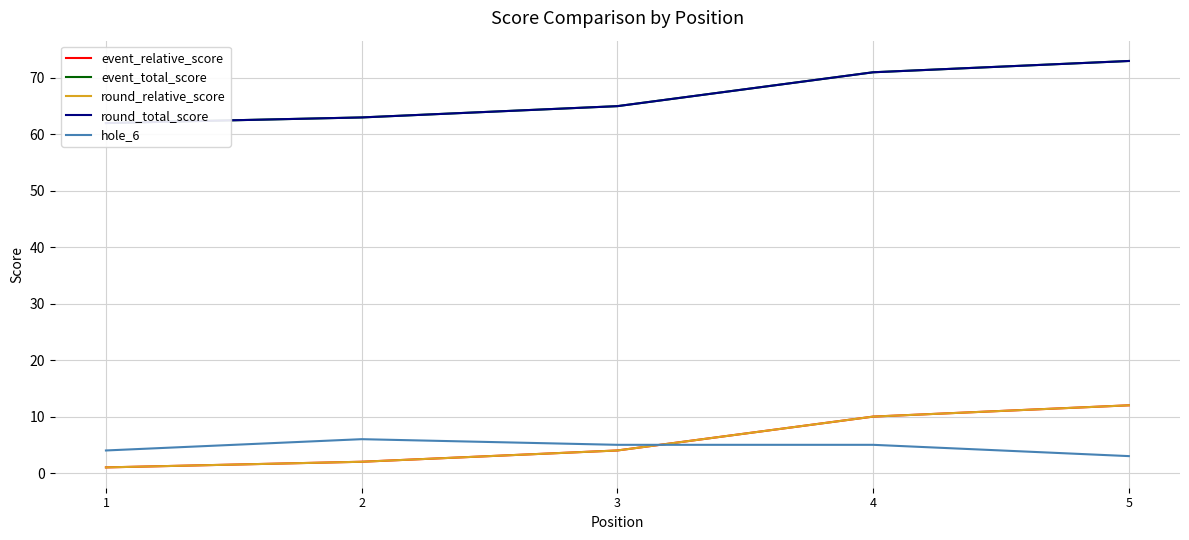

True or false: hole_6 and round_total_score cross at least once.

False